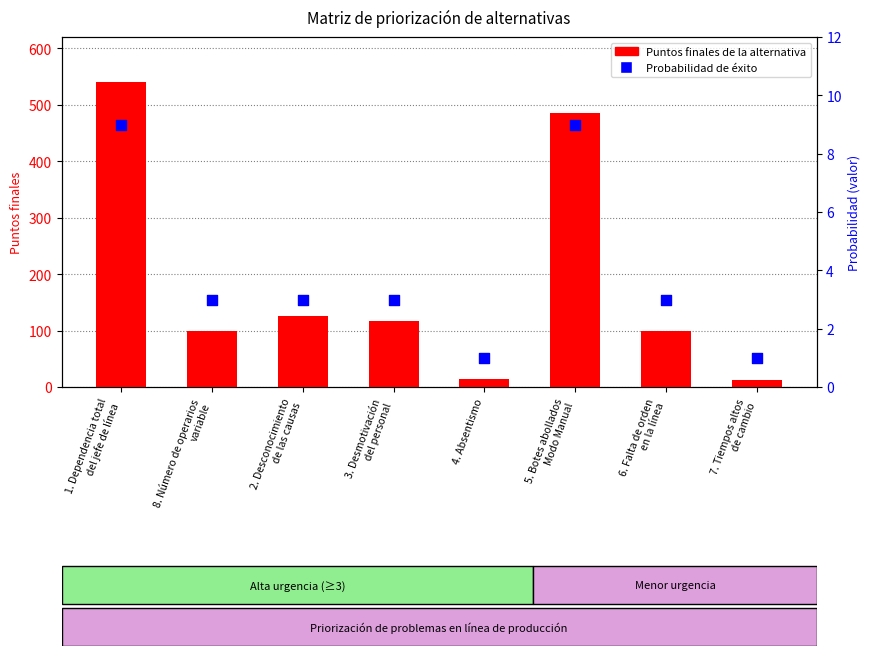

Is the value of Puntos finales de la alternativa at 5. Botes abollados
Modo Manual greater than the value of Probabilidad de éxito at 6. Falta de orden
en la línea?

Yes